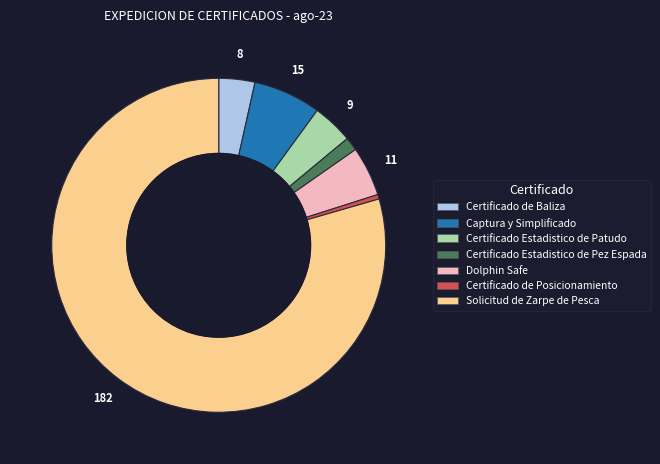

How many slices are in this pie chart?

7